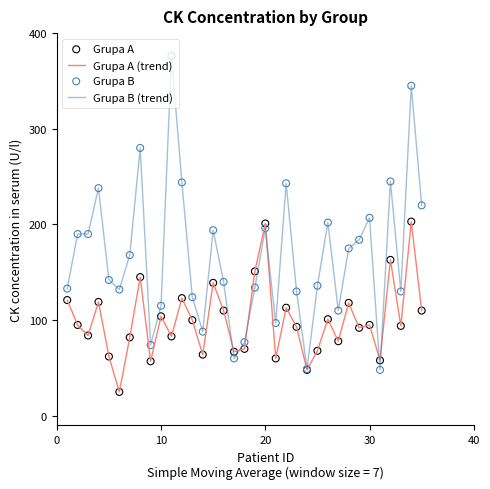

Which series has the widest spread of values?

Grupa B (trend)